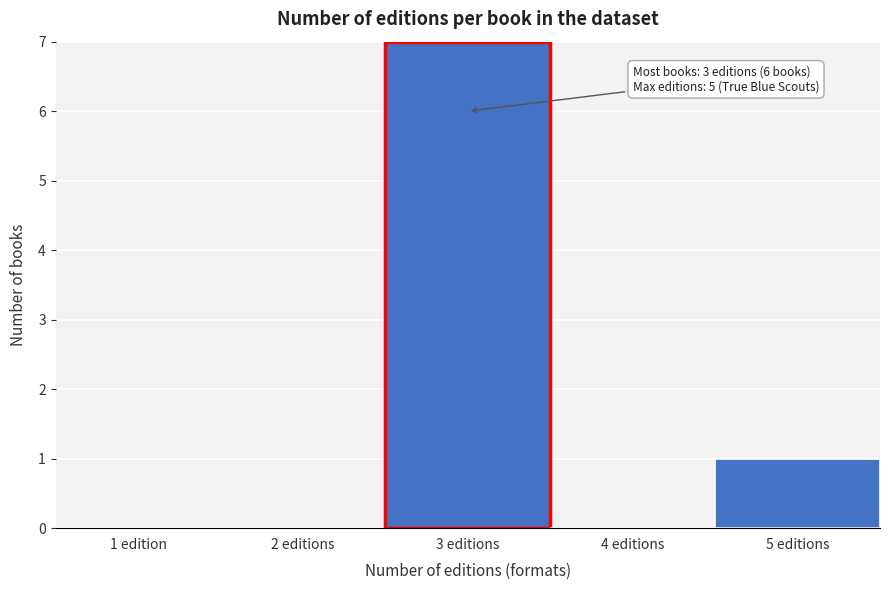

Reading left to right, list all the values displayed in this chart.

1 edition=0	2 editions=0	3 editions=7	4 editions=0	5 editions=1